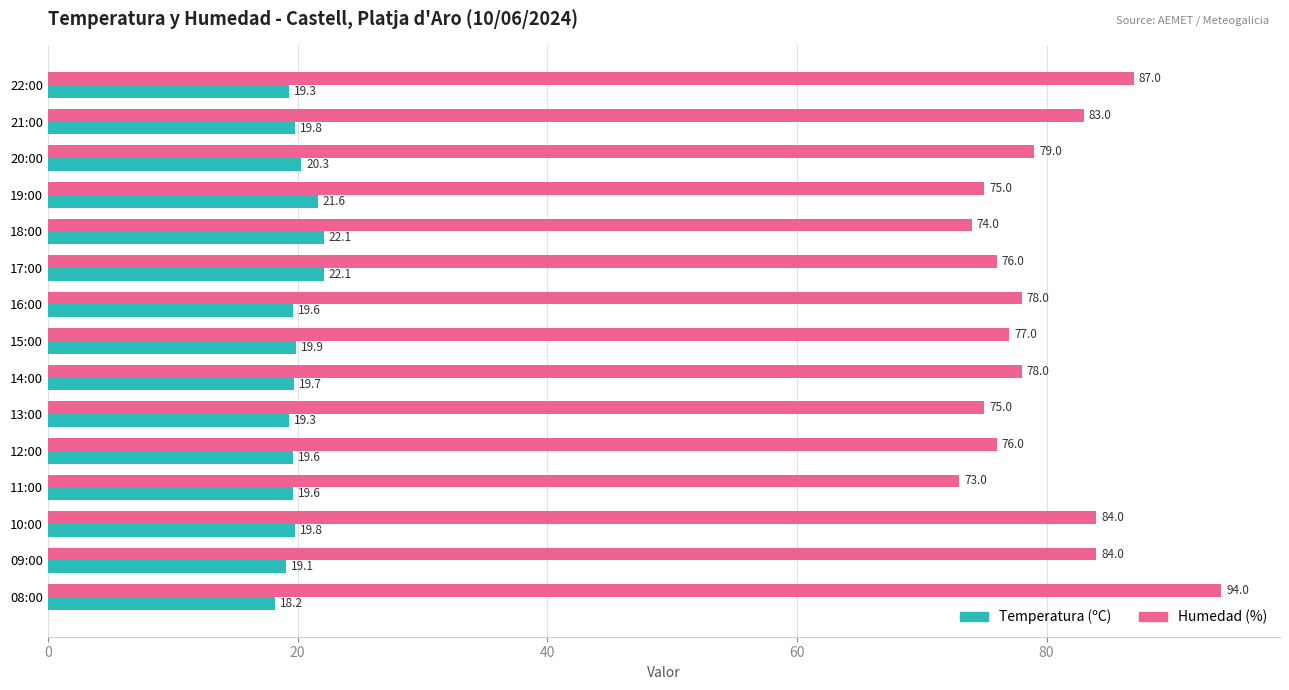

List the series in order of their overall mean, highest first.

Humedad (%), Temperatura (ºC)